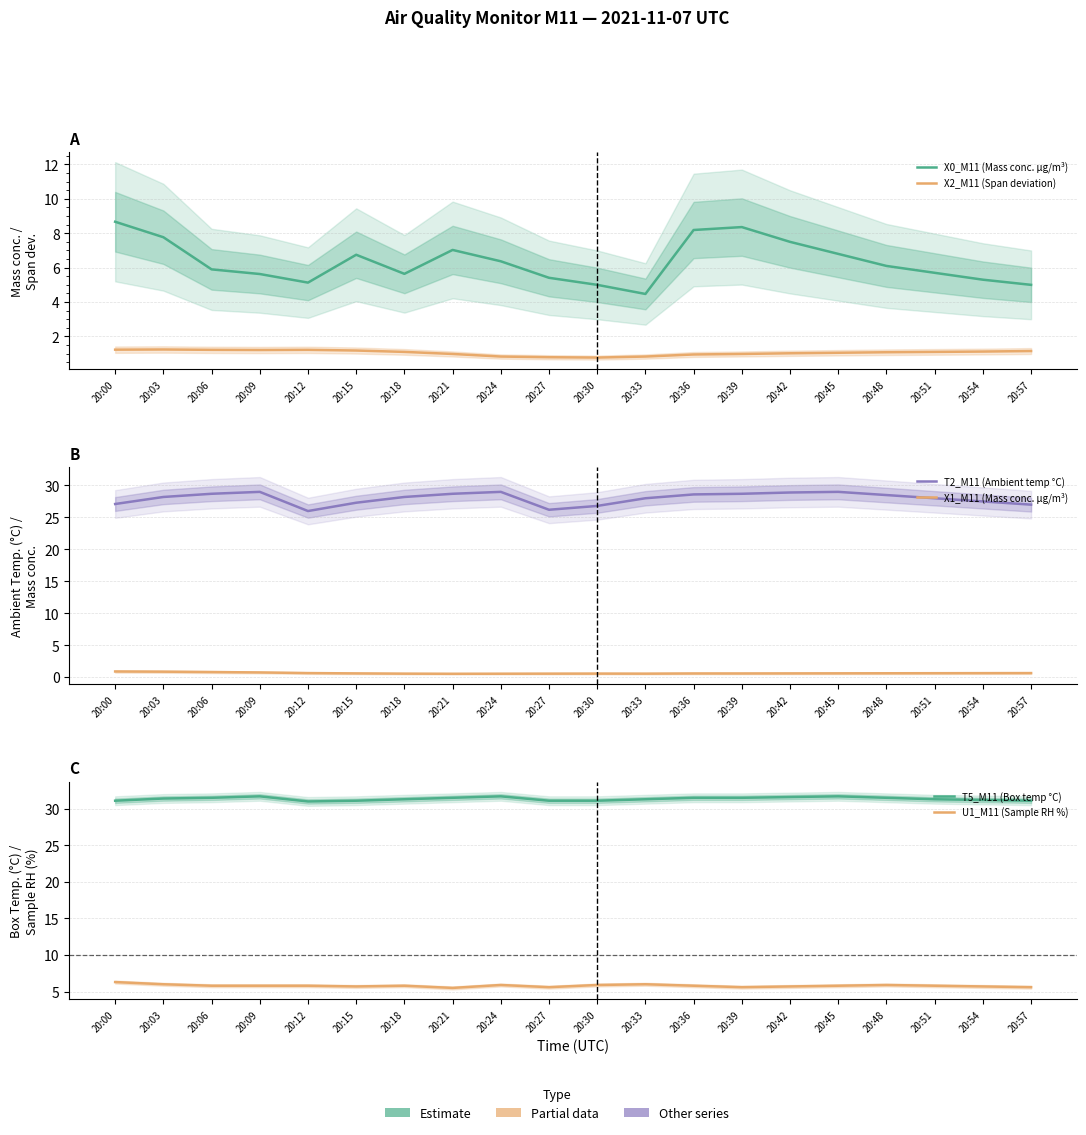

How many lines are shown in the chart?

6